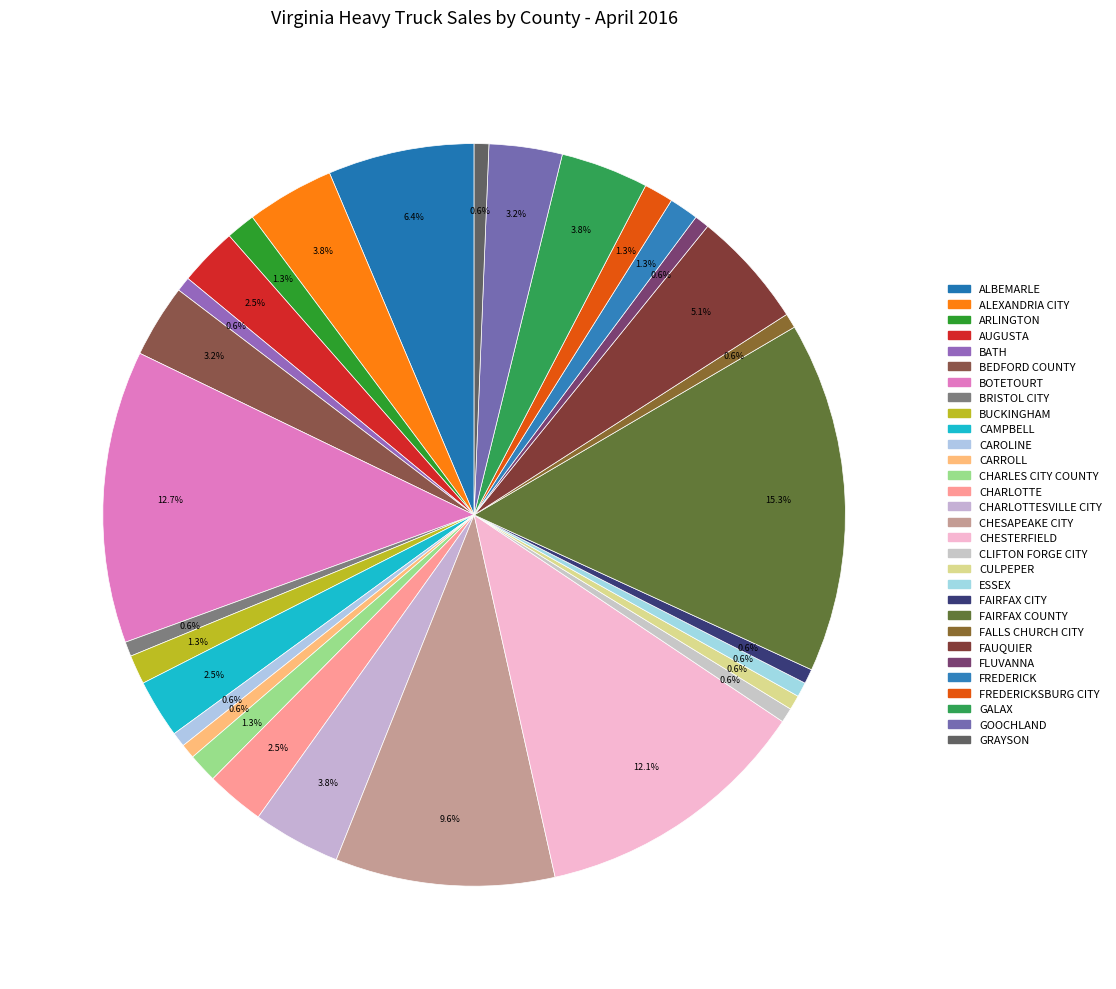

How many slices are in this pie chart?

30